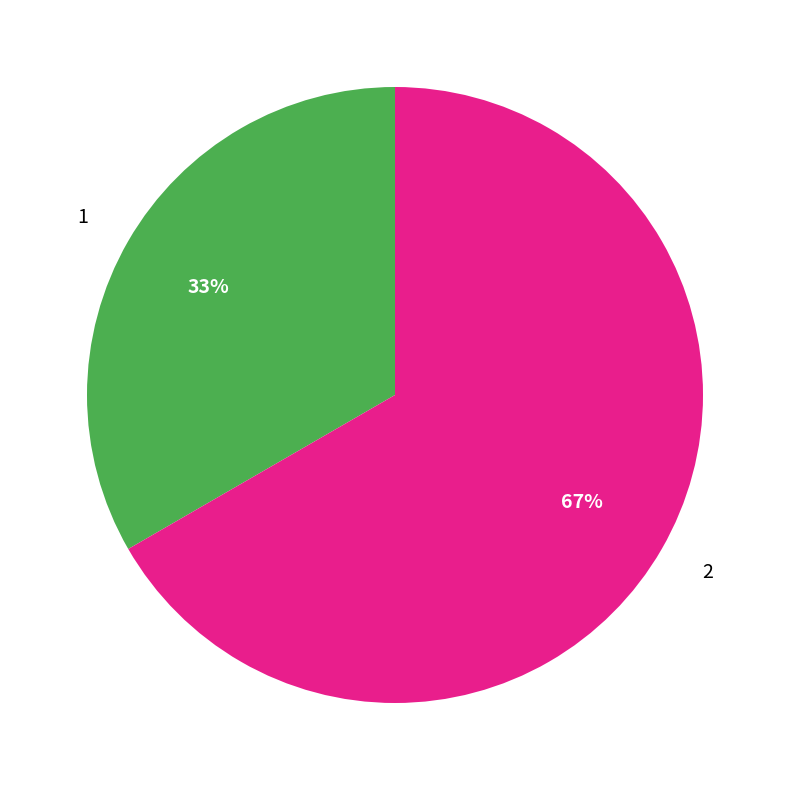

Count the number of slices in the pie.

2